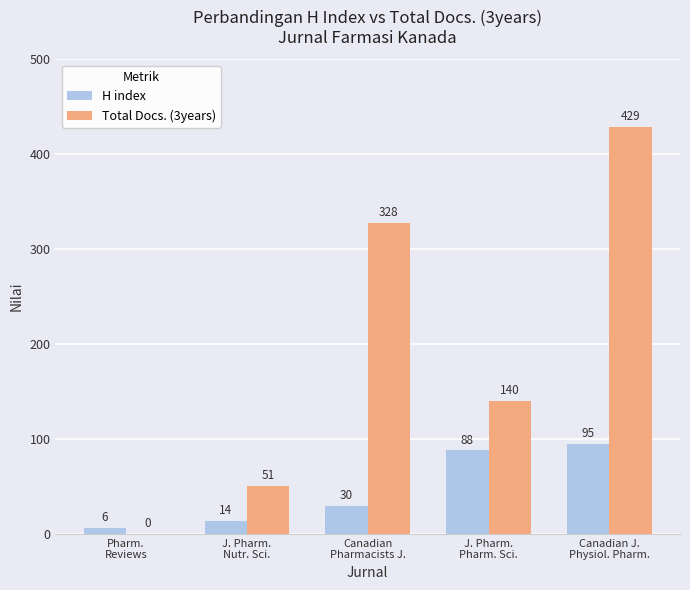

Which series has the widest spread of values?

Total Docs. (3years)